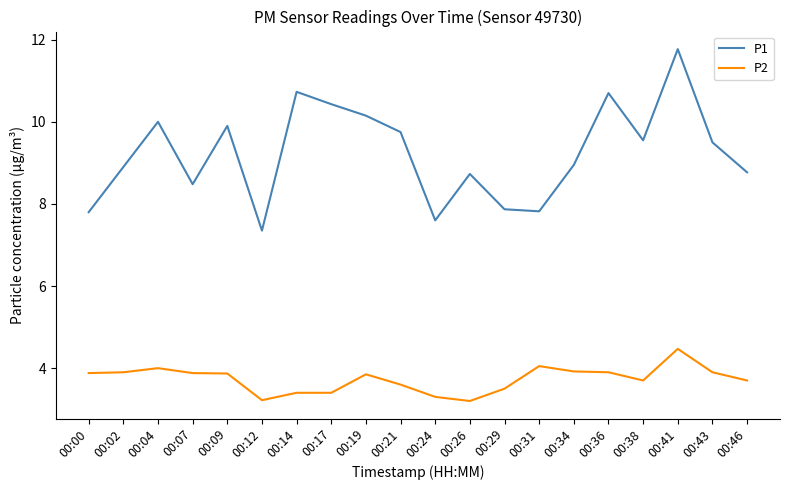

What is the minimum value for P2?

3.2